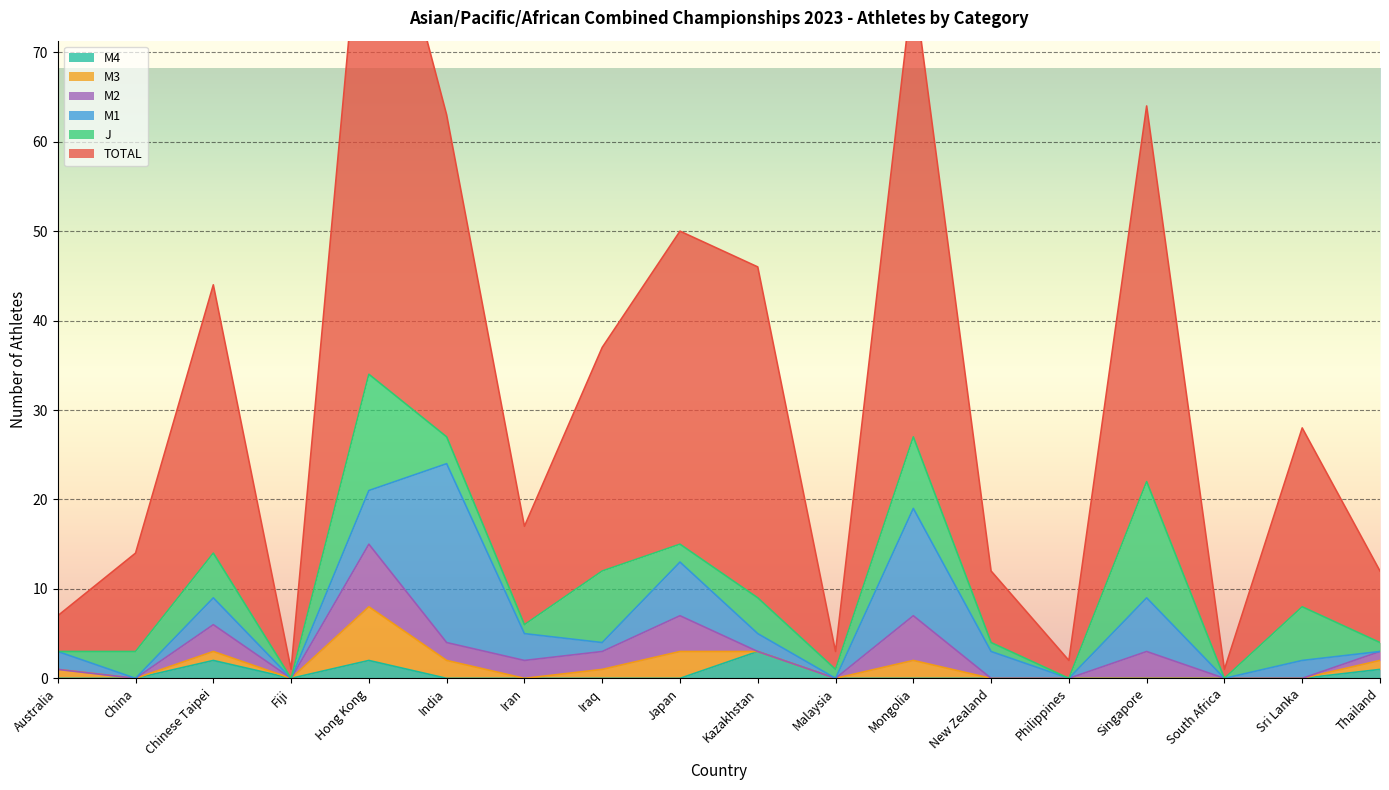

True or false: M4 and M3 intersect in this chart.

True